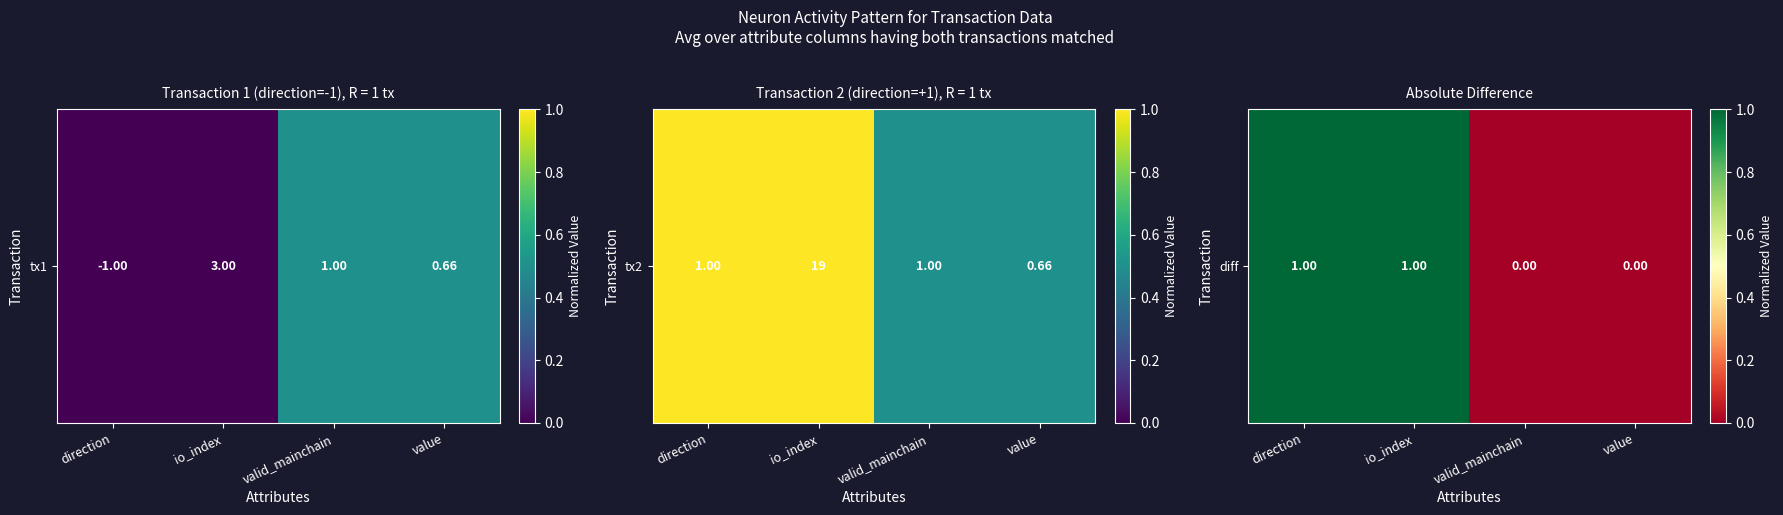

Which has a higher value, value or direction?

direction